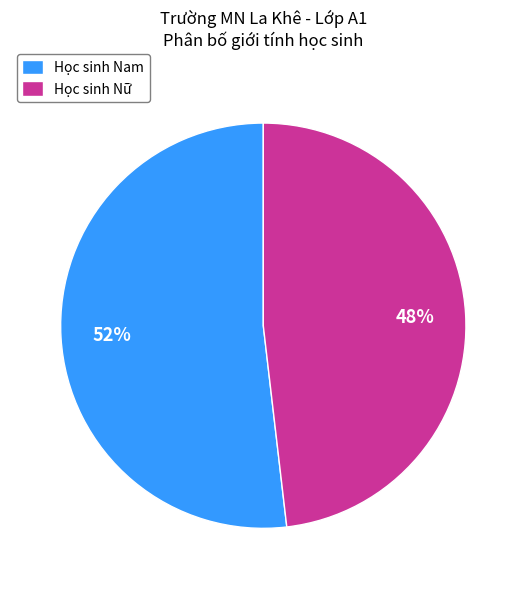

Approximately how many times larger is the value at Học sinh Nam compared to Học sinh Nữ?

1.1